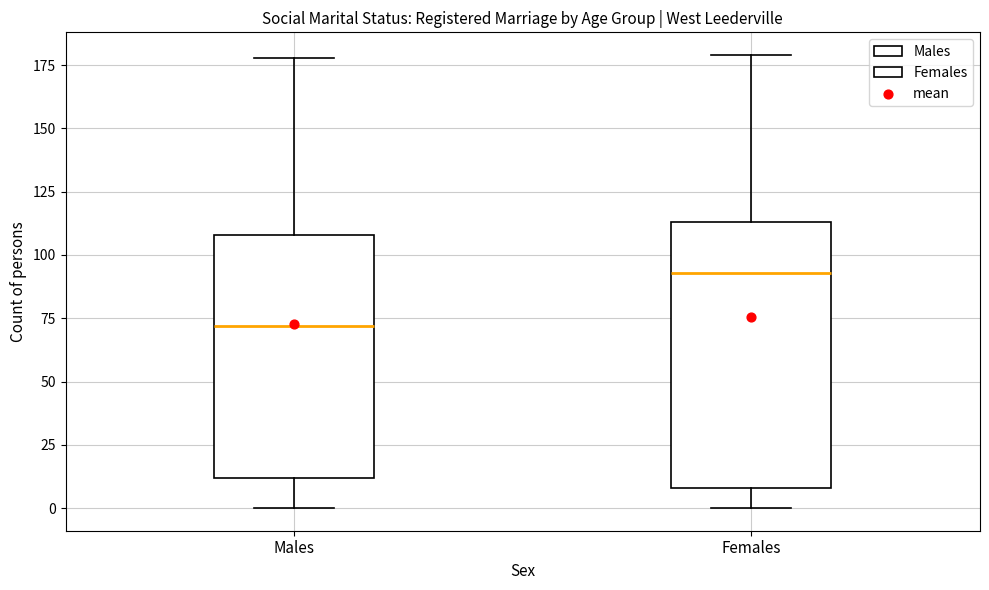

Reading left to right, transcribe this box plot: for each box, give where its median line is, the range the box spans, and where its two whiskers end, as read against the y-axis. The values are not printed on the chart, so give them approximately, as read against the axis.

Males: median 70, box 10 to 110, whiskers 0 to 180
Females: median 95, box 10 to 115, whiskers 0 to 180